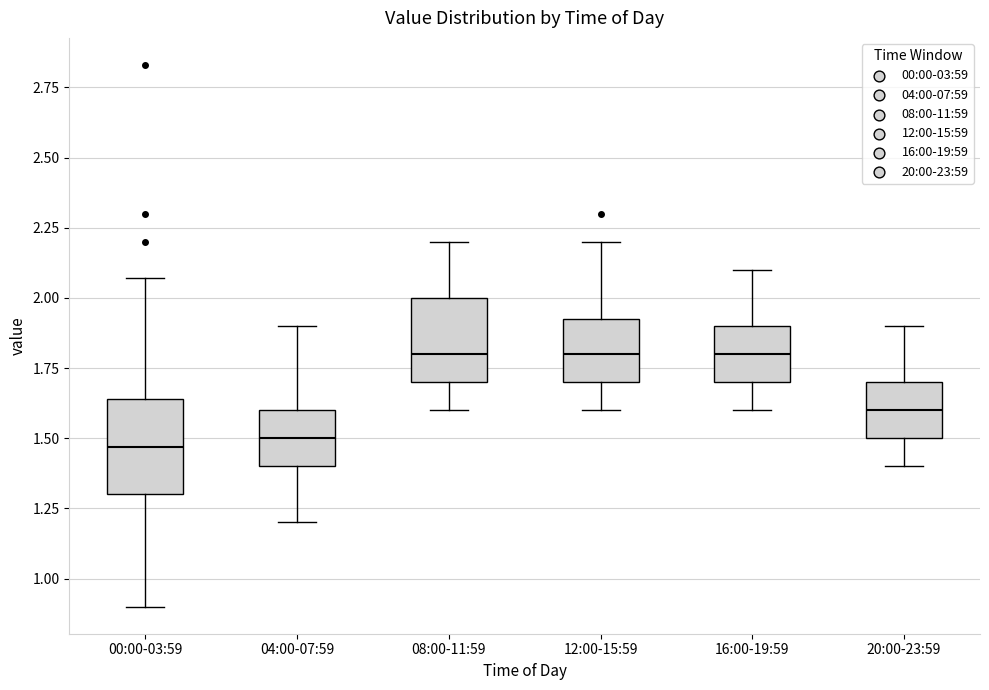

Reading left to right, read every box against the y-axis: the position of its median line, the range the box covers, and the ends of its whiskers. The values are not printed on the chart, so give them approximately, as read against the axis.

00:00-03:59: median 1.45, box 1.30 to 1.65, whiskers 0.90 to 2.05
04:00-07:59: median 1.50, box 1.40 to 1.60, whiskers 1.20 to 1.90
08:00-11:59: median 1.80, box 1.70 to 2.00, whiskers 1.60 to 2.20
12:00-15:59: median 1.80, box 1.70 to 1.95, whiskers 1.60 to 2.20
16:00-19:59: median 1.80, box 1.70 to 1.90, whiskers 1.60 to 2.10
20:00-23:59: median 1.60, box 1.50 to 1.70, whiskers 1.40 to 1.90